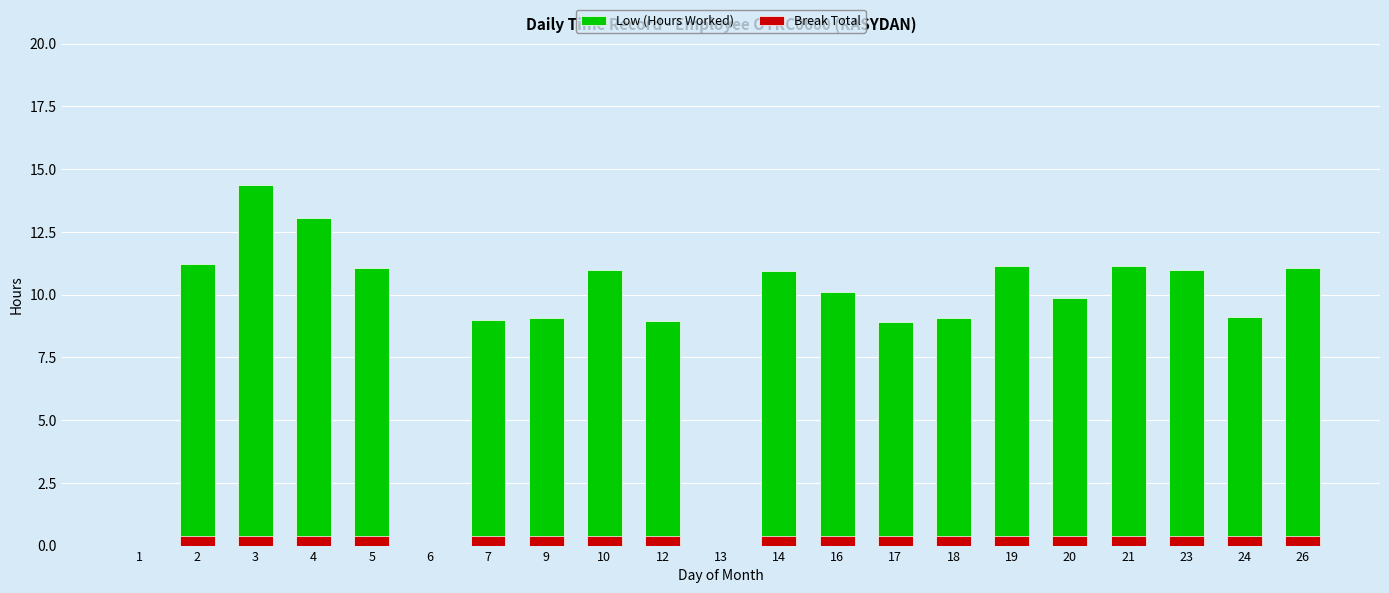

Reading left to right, extract all data points from this chart.

Low (Hours Worked): 0.0	11.2	14.4	13.1	11.1	0.0	9.0	9.1	11.0	8.9	0.0	10.9	10.1	8.9	9.1	11.2	9.8	11.2	11.0	9.1	11.1
Break Total: 0.0	0.4	0.4	0.4	0.4	0.0	0.4	0.4	0.4	0.4	0.0	0.4	0.4	0.4	0.4	0.4	0.4	0.4	0.4	0.4	0.4